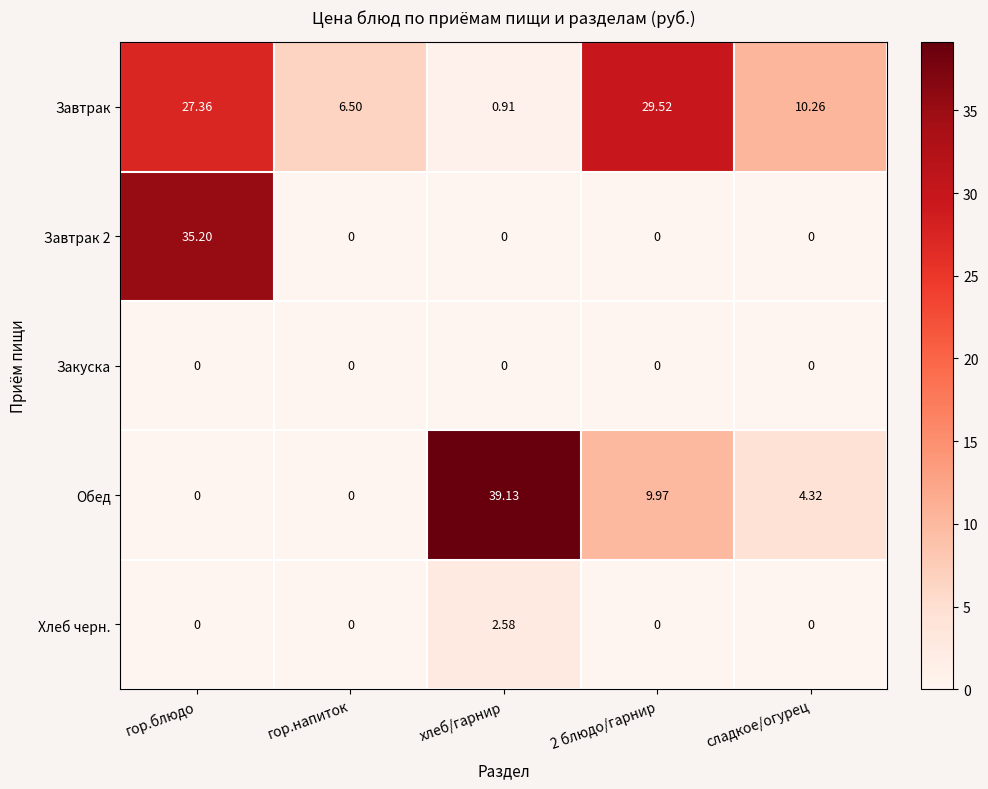

Which category has the highest value in the Завтрак 2 series?

гор.блюдо